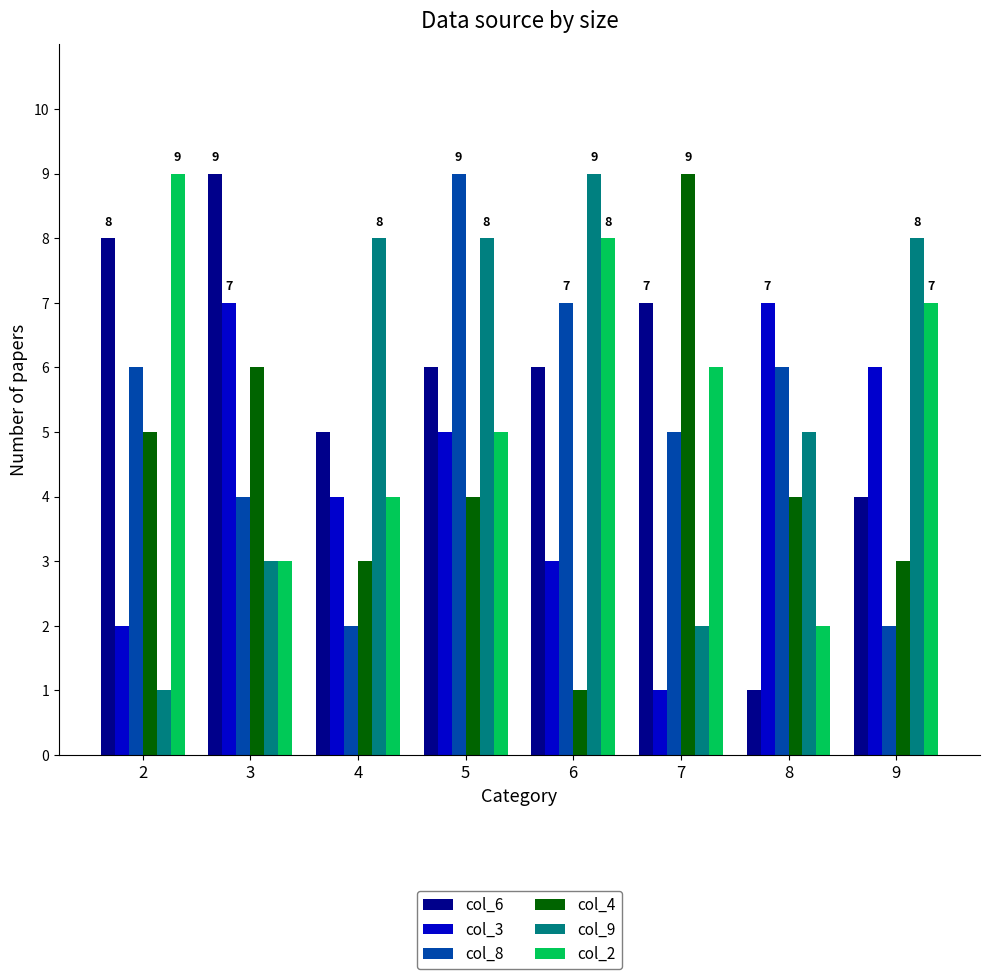

At 8, list the series in order from smallest to largest.

col_6, col_2, col_4, col_9, col_8, col_3